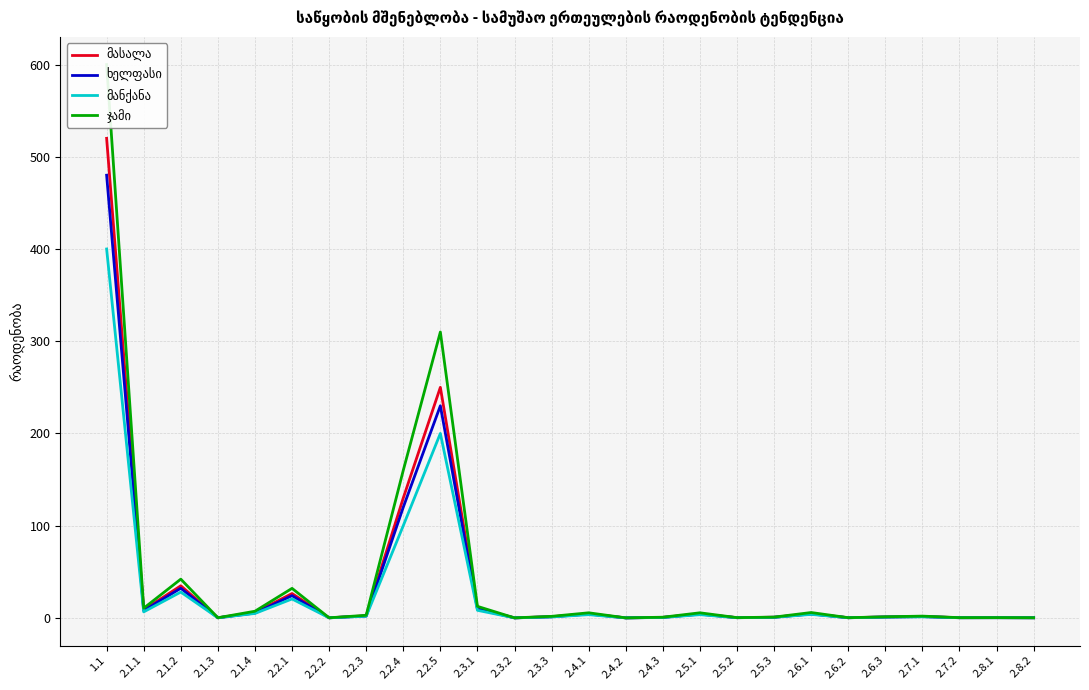

How many lines are shown in the chart?

4